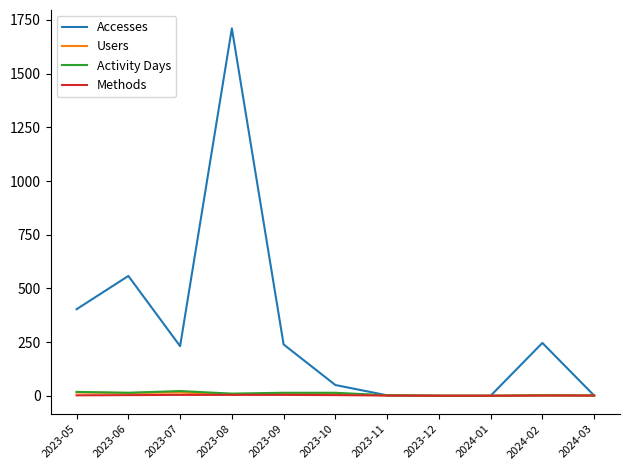

What is the total value across all series at 2024-02?

251